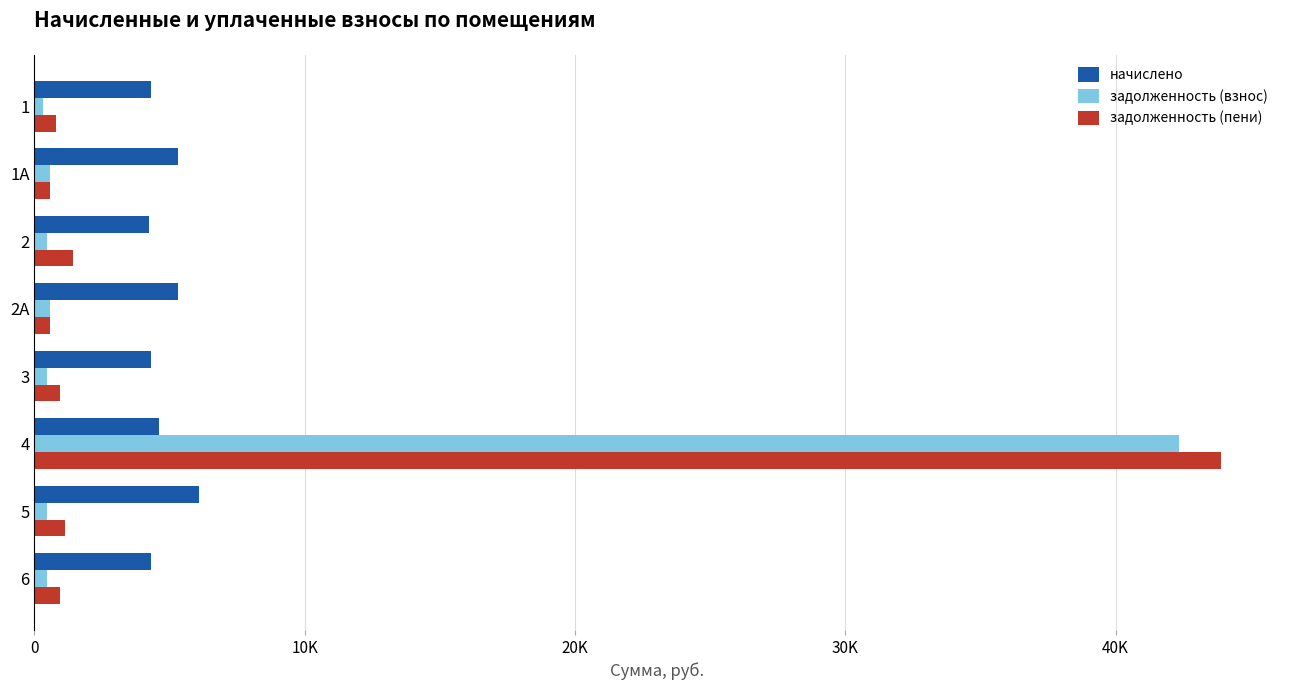

What are all the series names shown in the legend?

начислено, задолженность (взнос), задолженность (пени)